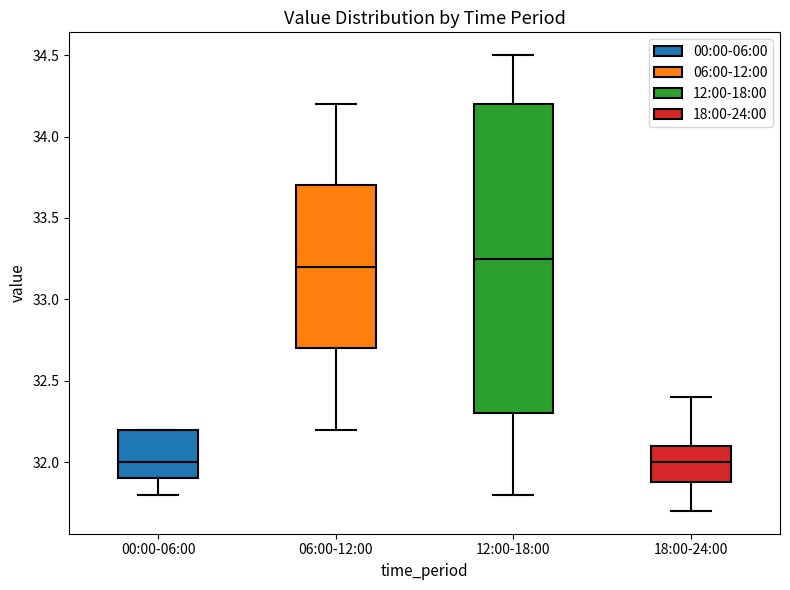

Reading left to right, read every box against the y-axis: the position of its median line, the range the box covers, and the ends of its whiskers. The values are not printed on the chart, so give them approximately, as read against the axis.

00:00-06:00: median 32.00, box 31.90 to 32.20, whiskers 31.80 to 32.20
06:00-12:00: median 33.20, box 32.70 to 33.70, whiskers 32.20 to 34.20
12:00-18:00: median 33.25, box 32.30 to 34.20, whiskers 31.80 to 34.50
18:00-24:00: median 32.00, box 31.90 to 32.10, whiskers 31.70 to 32.40